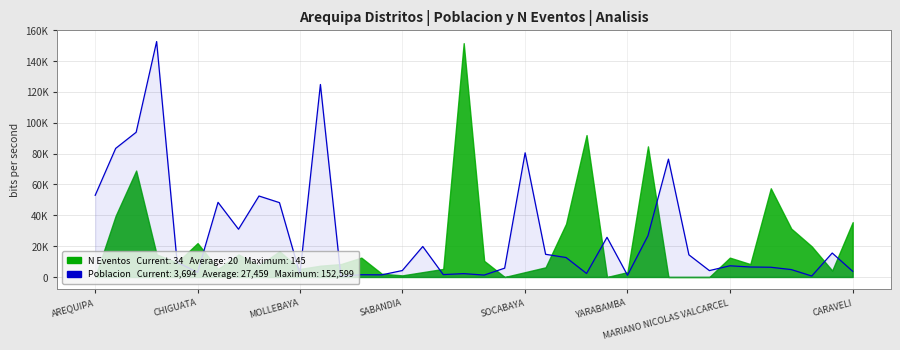

What is the maximum value shown in the chart?

152599